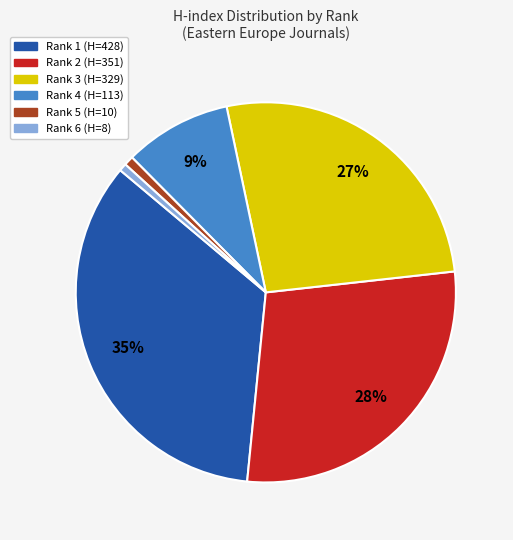

Which category has the biggest portion of the pie?

Rank 1 (H=428)